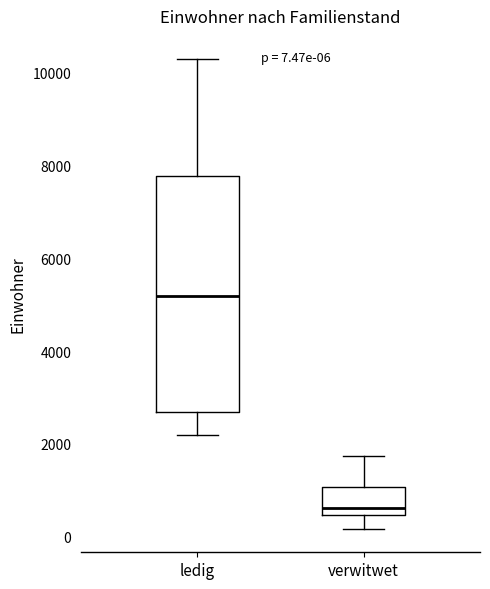

Which box's median line is the highest?

ledig